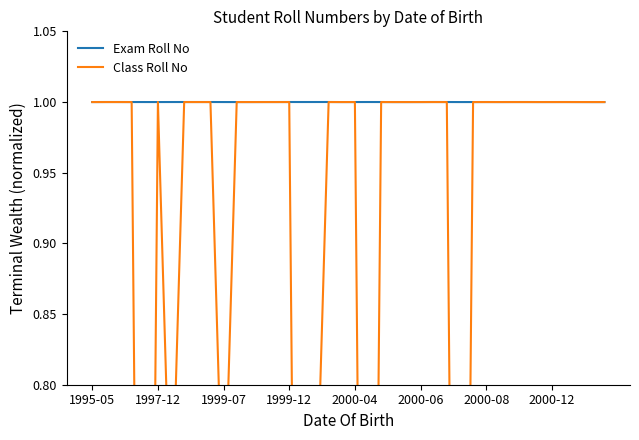

How many interior local peaks does the Class Roll No series have?

12